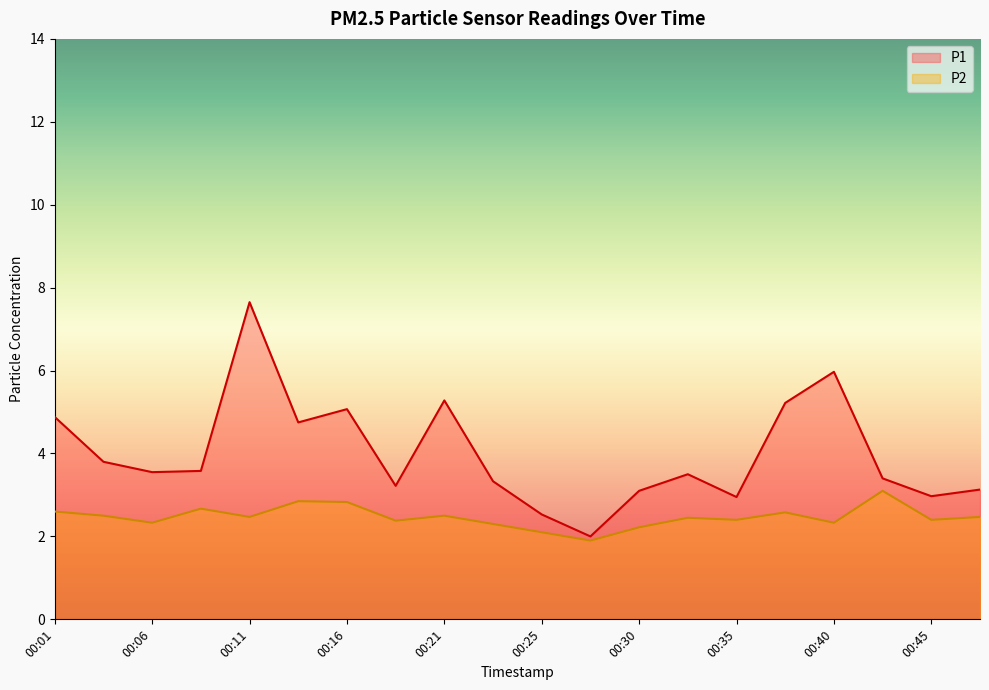

Is it true that P2 equals 3.0 at 00:30?

False